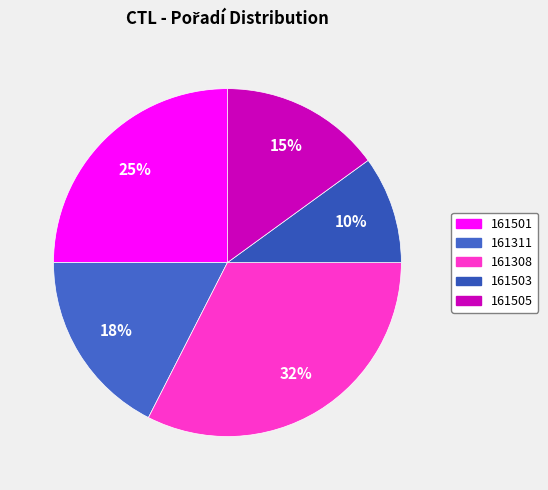

What percentage is NOT represented by 161503?

90.0%